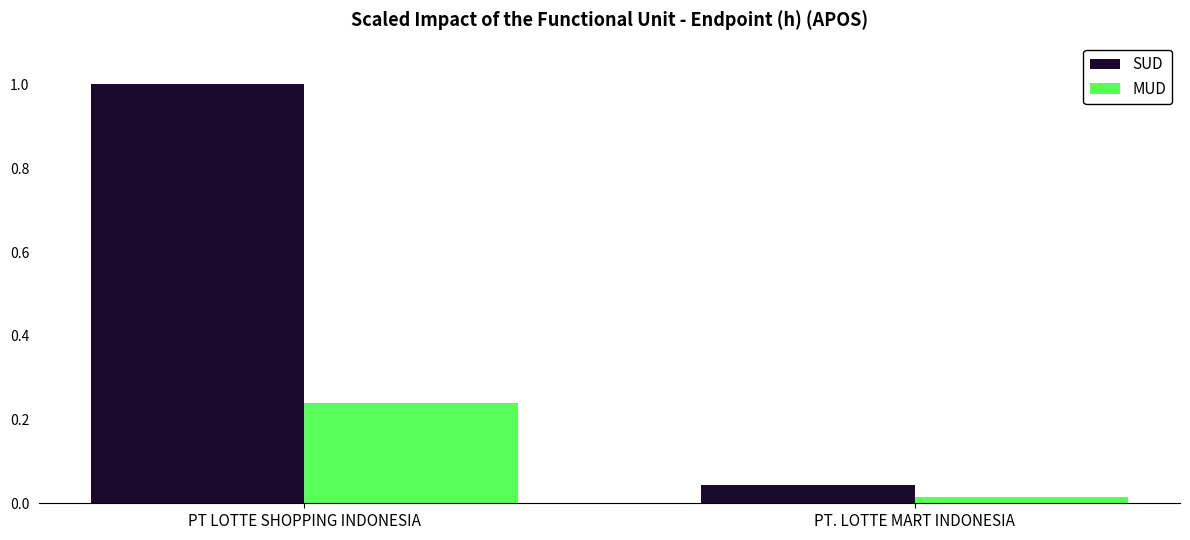

What is the label of the 1st bar from the left?

PT LOTTE SHOPPING INDONESIA